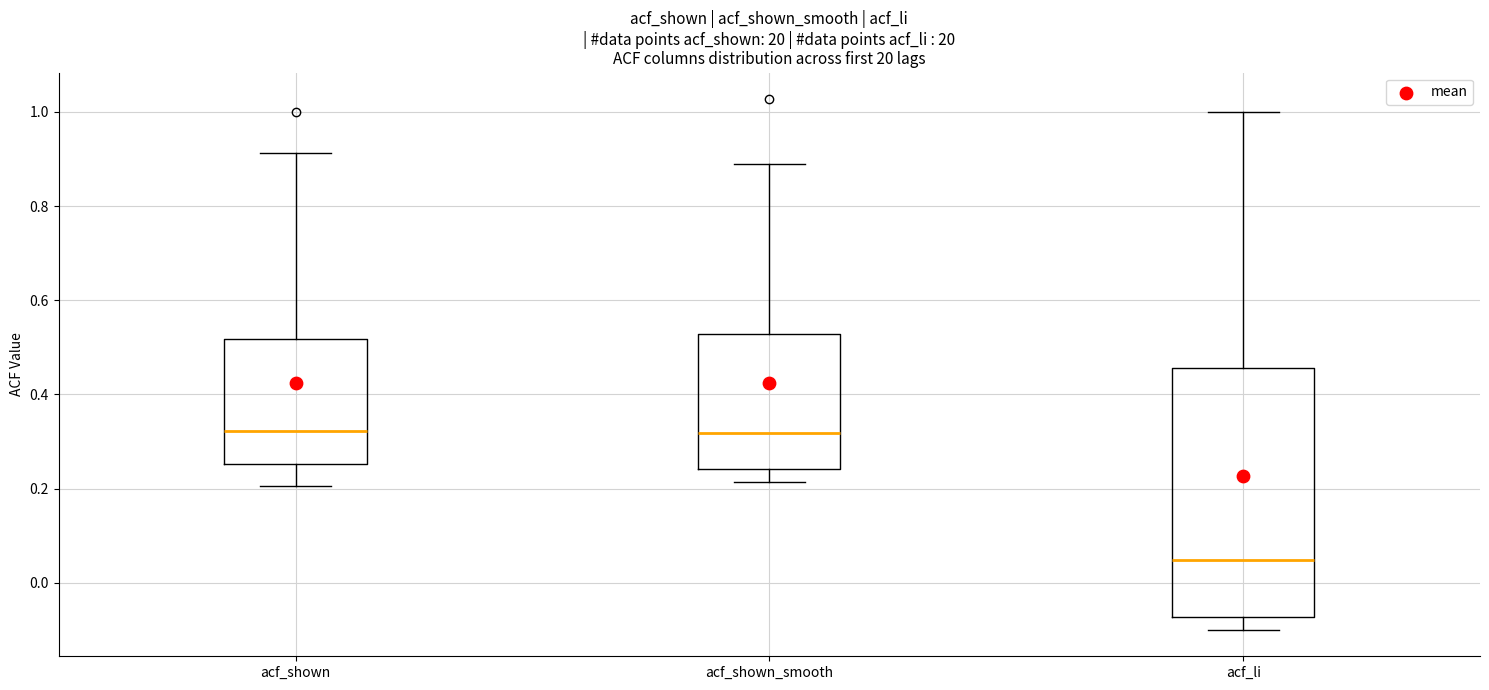

Which box's median line is the lowest?

acf_li